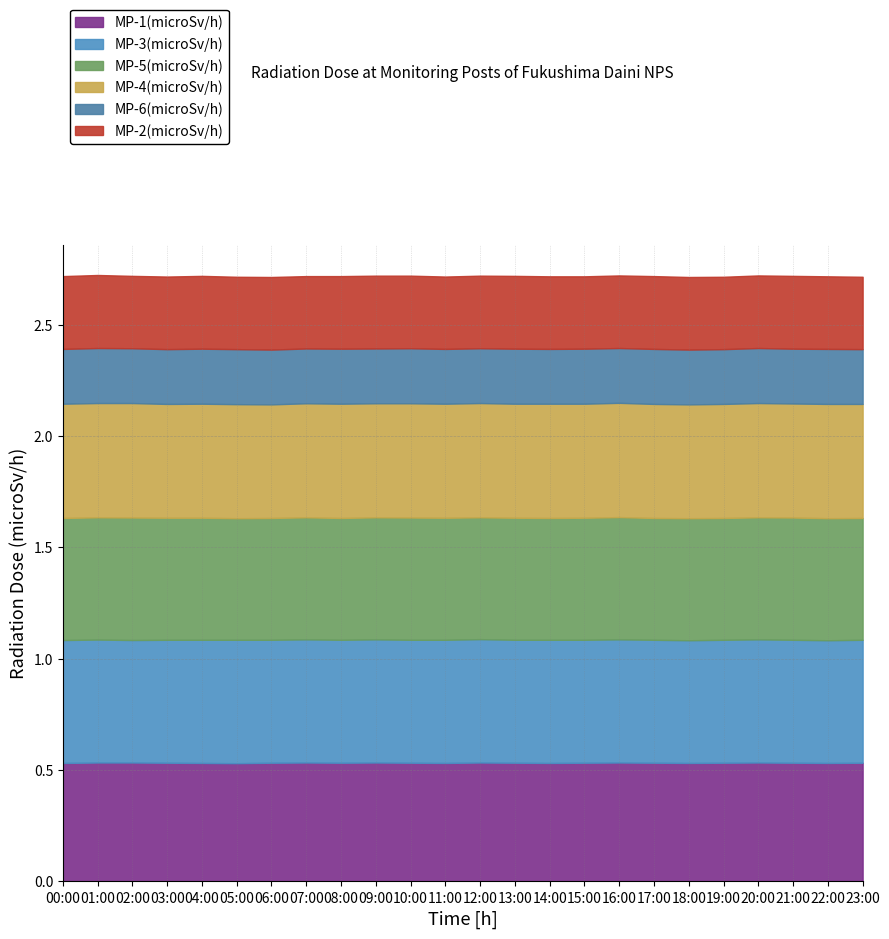

What is the label of the 8th point from the right?

16:00